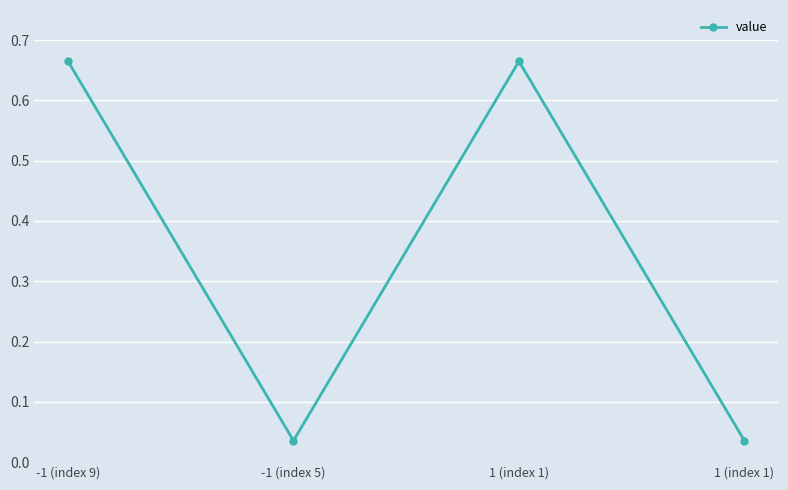

How many interior local valleys (lower than both neighbors) does the data have?

1